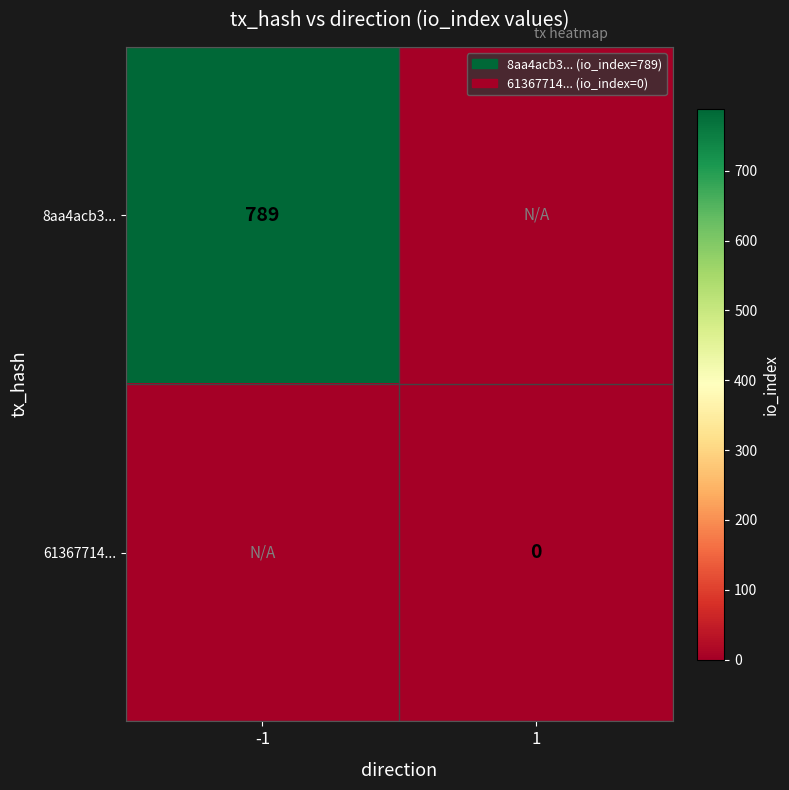

Is it true that 8aa4acb3... equals 1360 at -1?

False